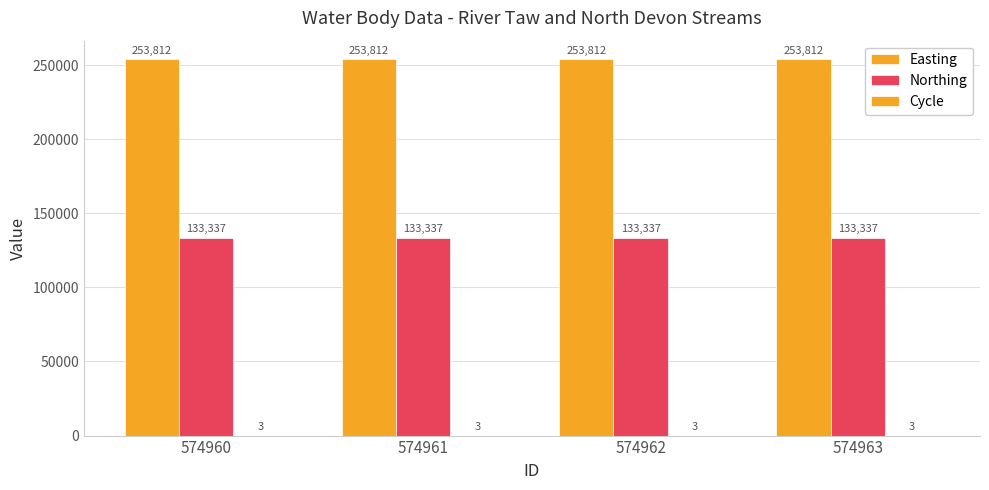

What is the value of the Easting bar at the 2nd from the left?

253812